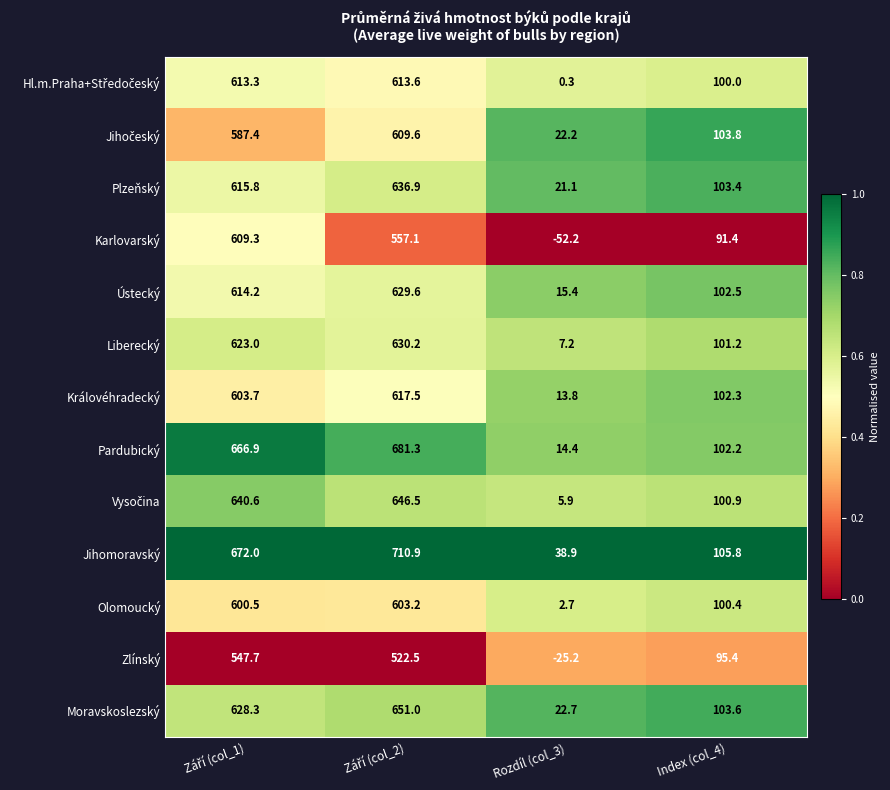

Where is Plzeňský nearest to the value 329?

Index (col_4)